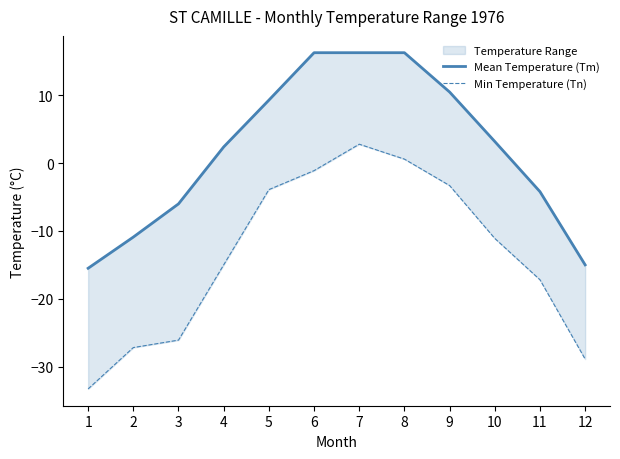

At how many categories does at least one series exceed 7?

5